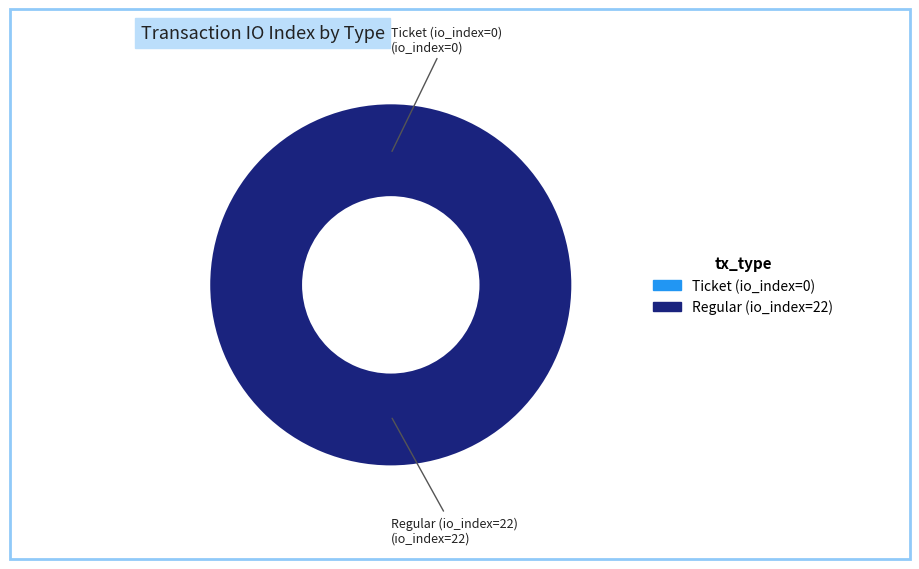

What is the change in value from Ticket (io_index=0) to Regular (io_index=22)?

+22